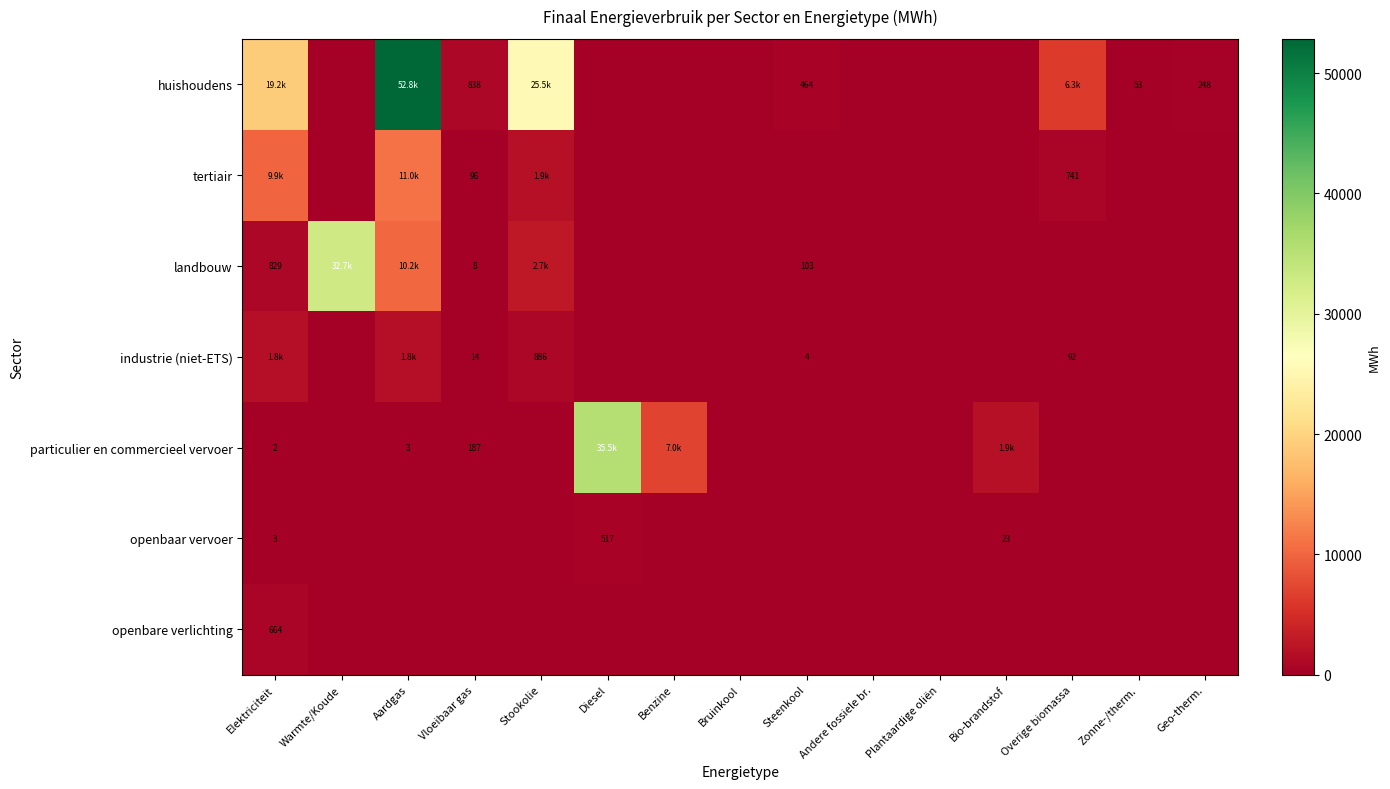

Is it true that particulier en commercieel vervoer equals 23710.8 at Plantaardige oliën?

False